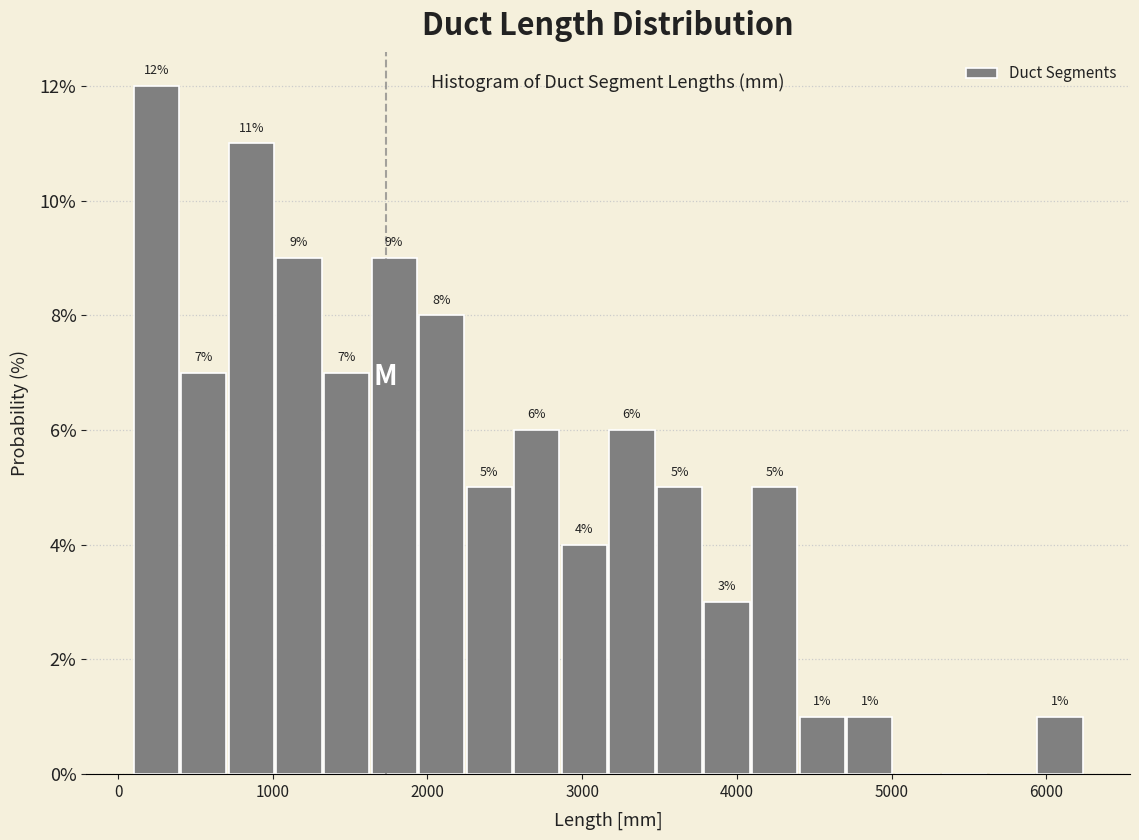

Read against the x-axis, roughly where is the centre of the tallest bar?

200